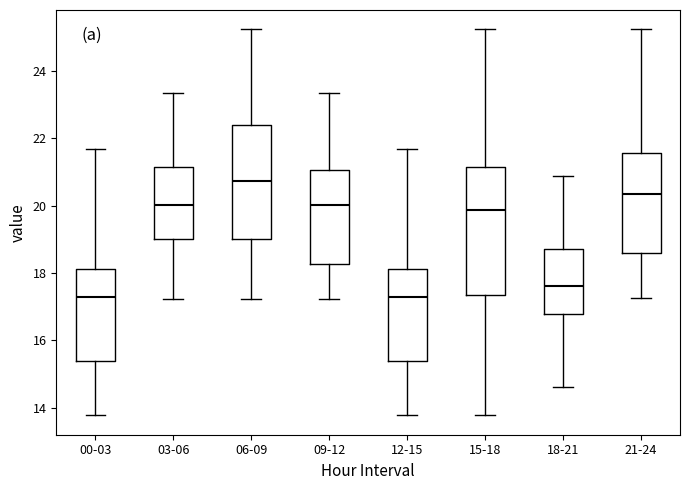

Which box's median line is the highest?

06-09